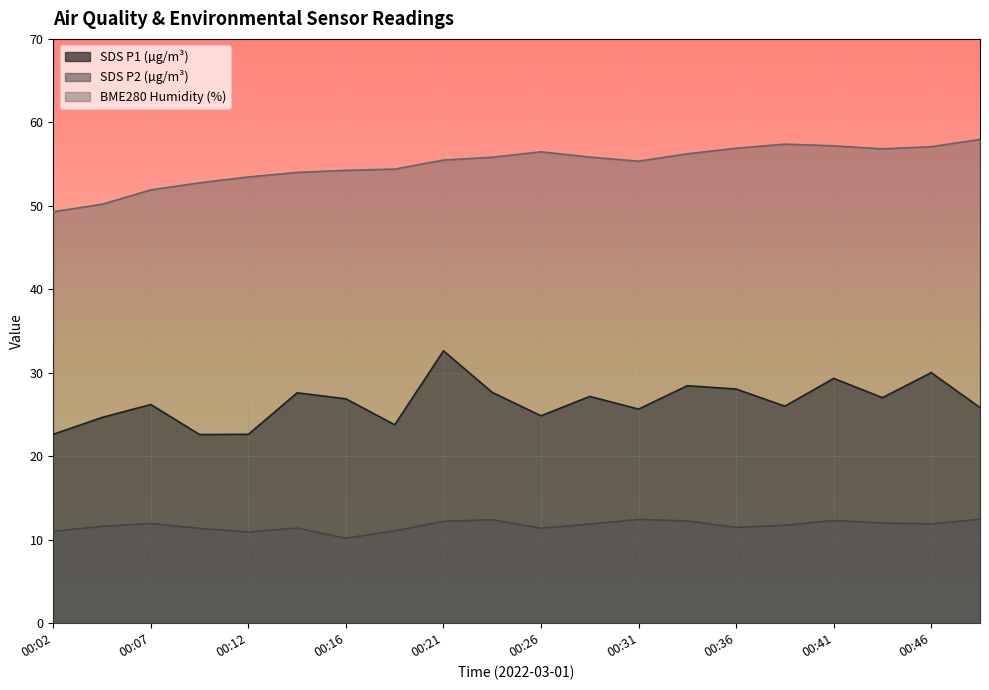

What is the value of the SDS_P1 point at the 9th from the left?

32.6